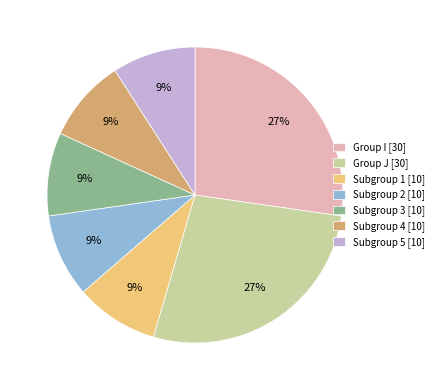

What percentage is the Subgroup 2 [10] slice, to the nearest percent?

9%